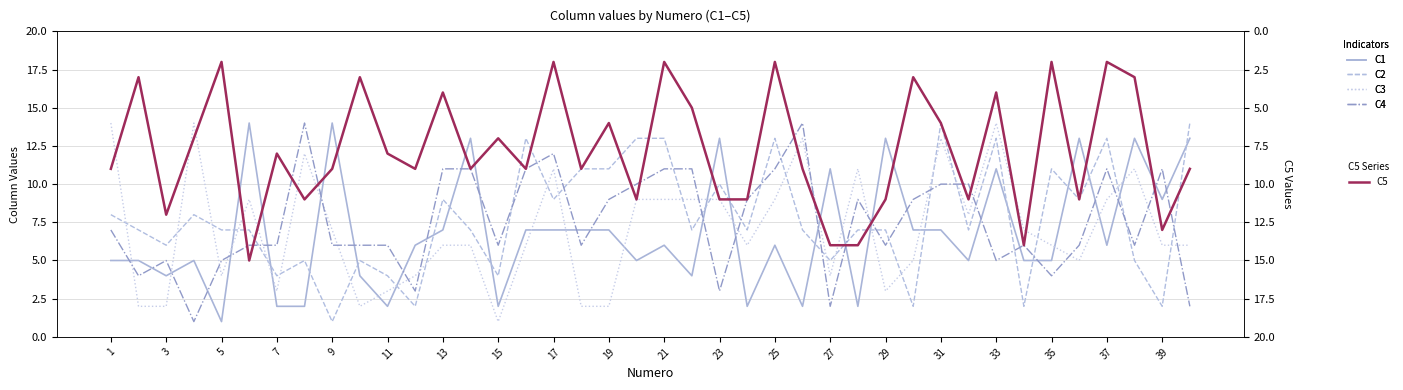

Is the value of C4 at 31 greater than the value of C1 at 31?

Yes